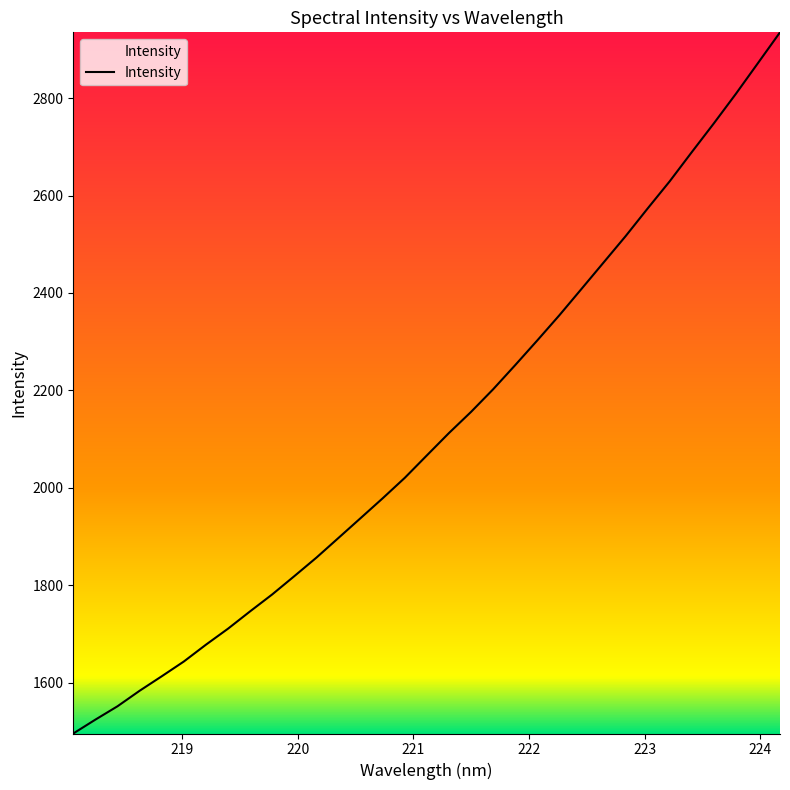

How many lines are shown in the chart?

1